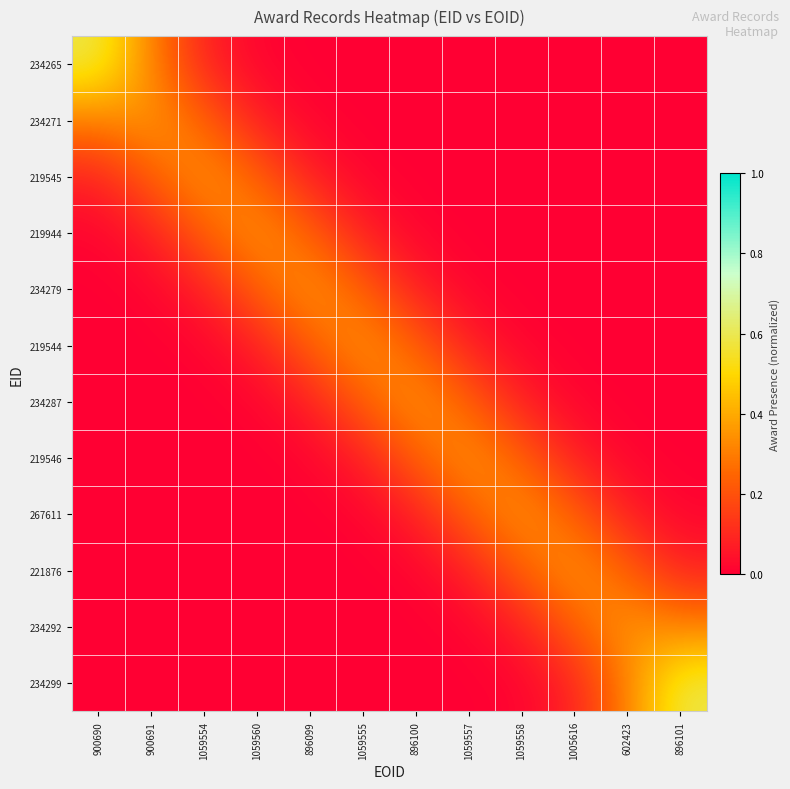

What is the total value across all series at 900690?

1.0